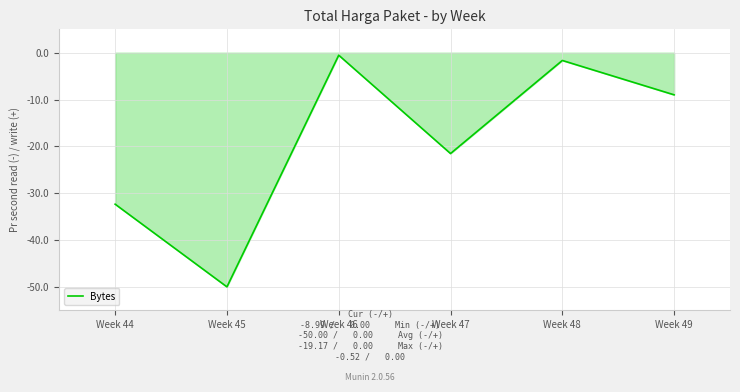

Reading left to right, what are all the values shown in this chart?

-32.3	-50.0	-0.5	-21.5	-1.6	-9.0